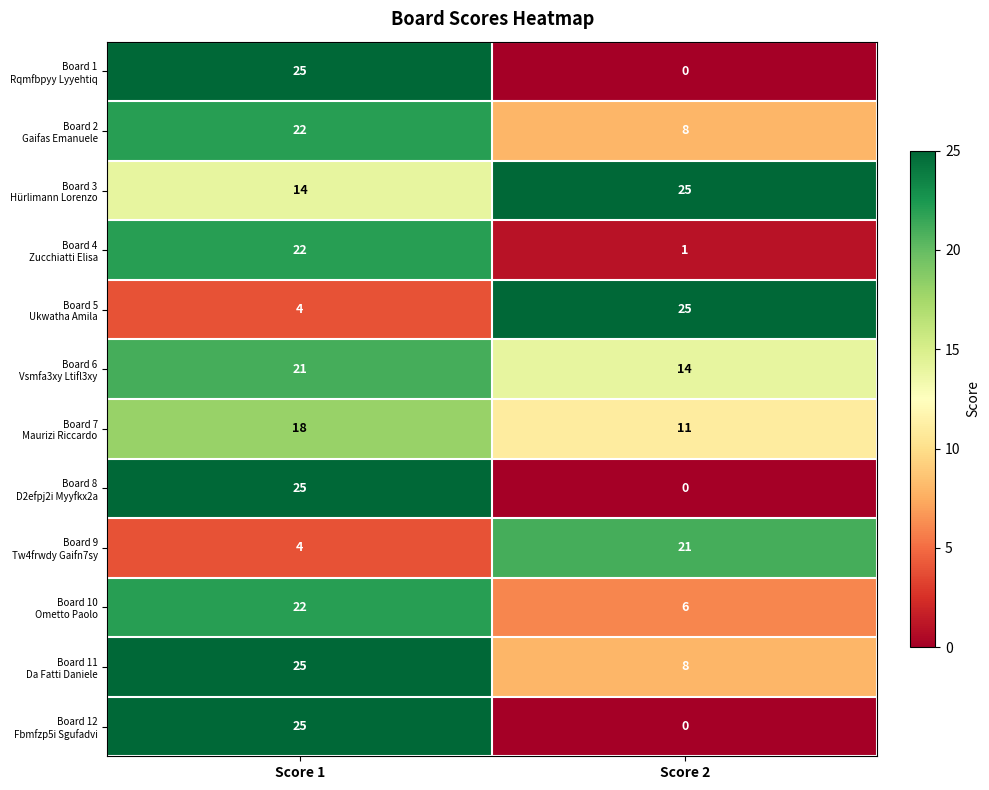

At which category is the sum across all series the highest?

Score 1